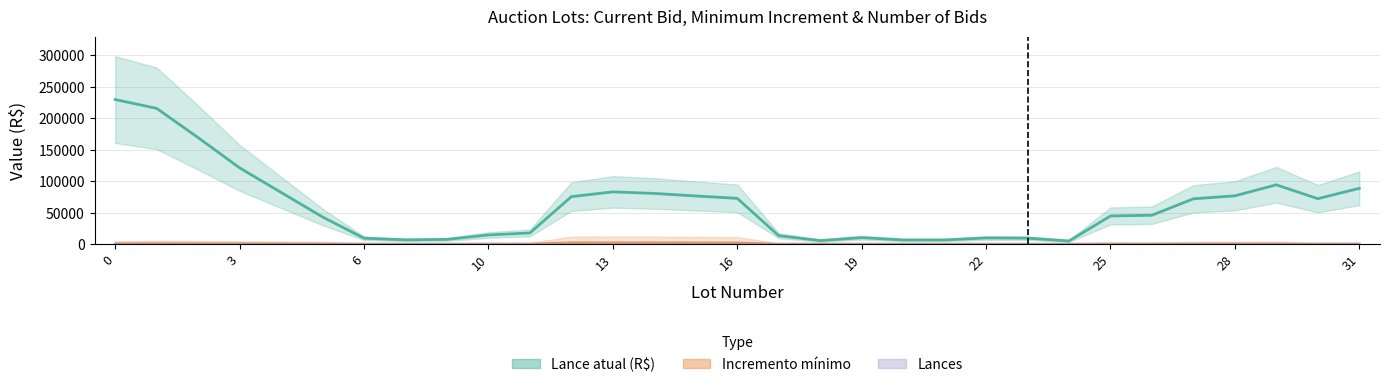

Where is the first local maximum for Incremento mínimo?

3